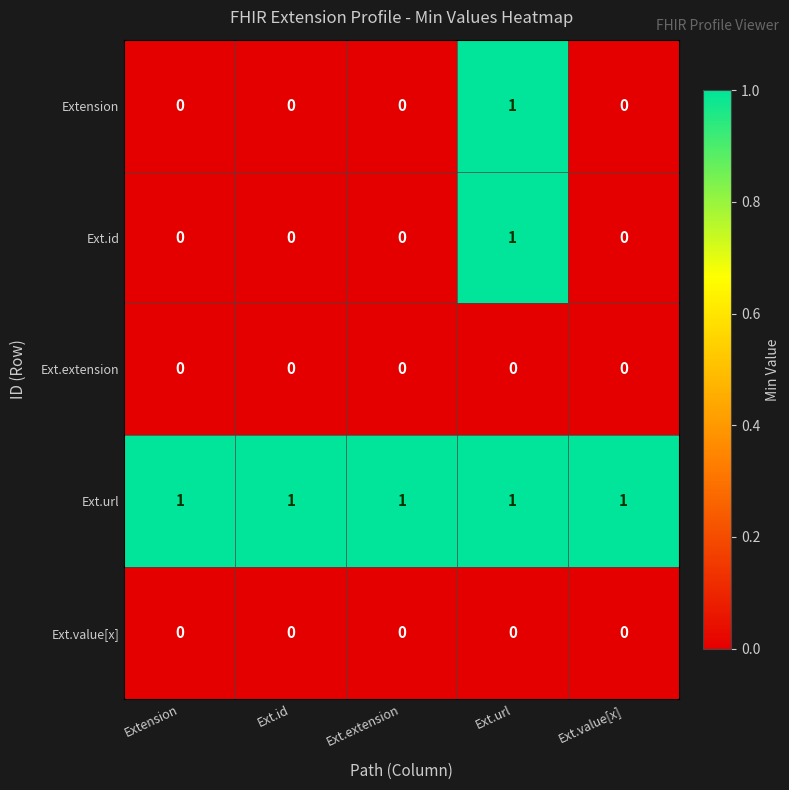

Count the number of categories in the chart.

5